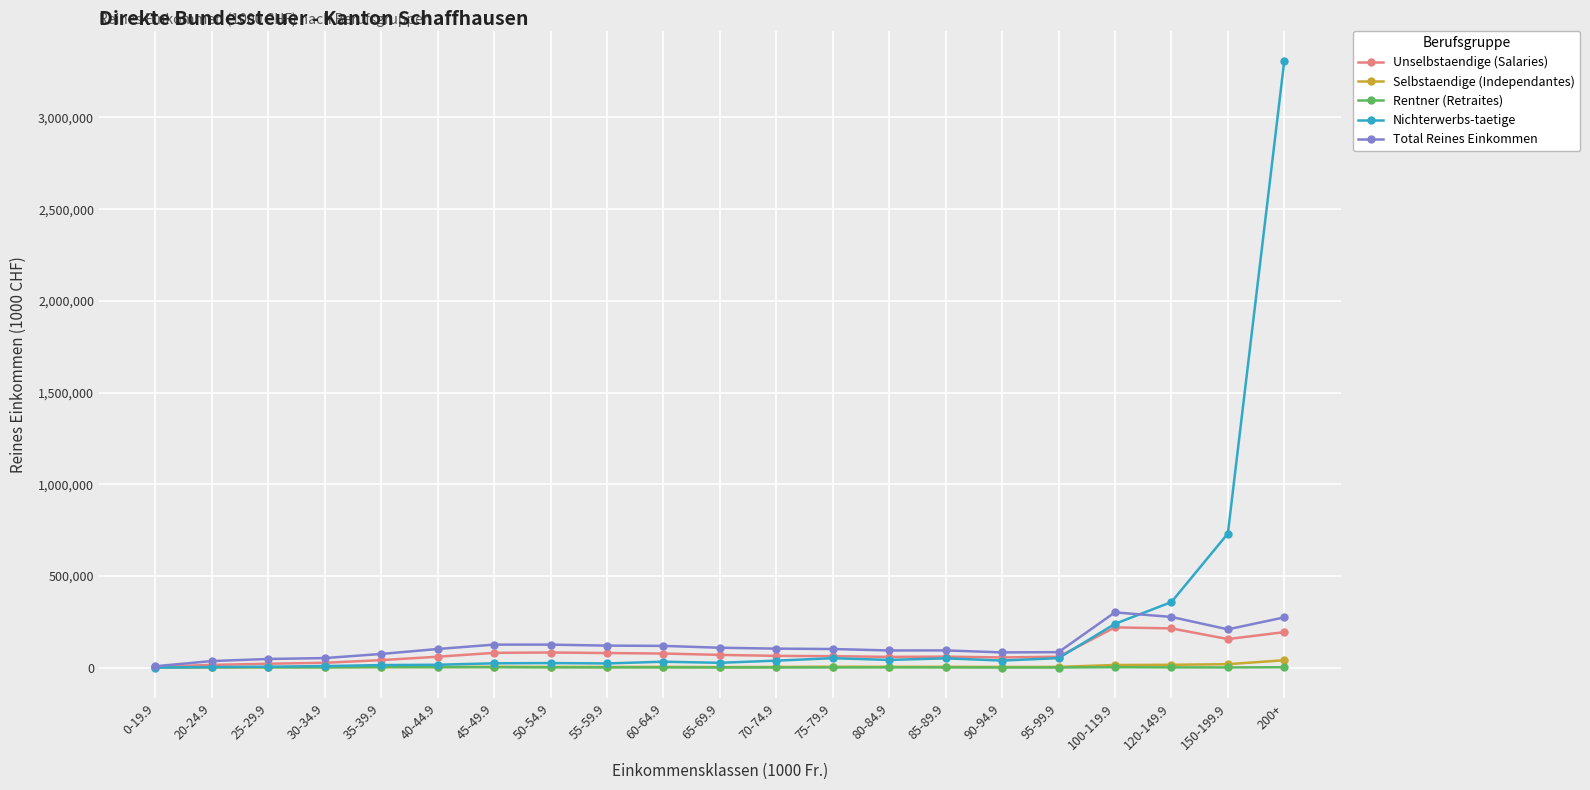

The Rentner (Retraites) series shows 2448.2 at 35-39.9. True or false?

True